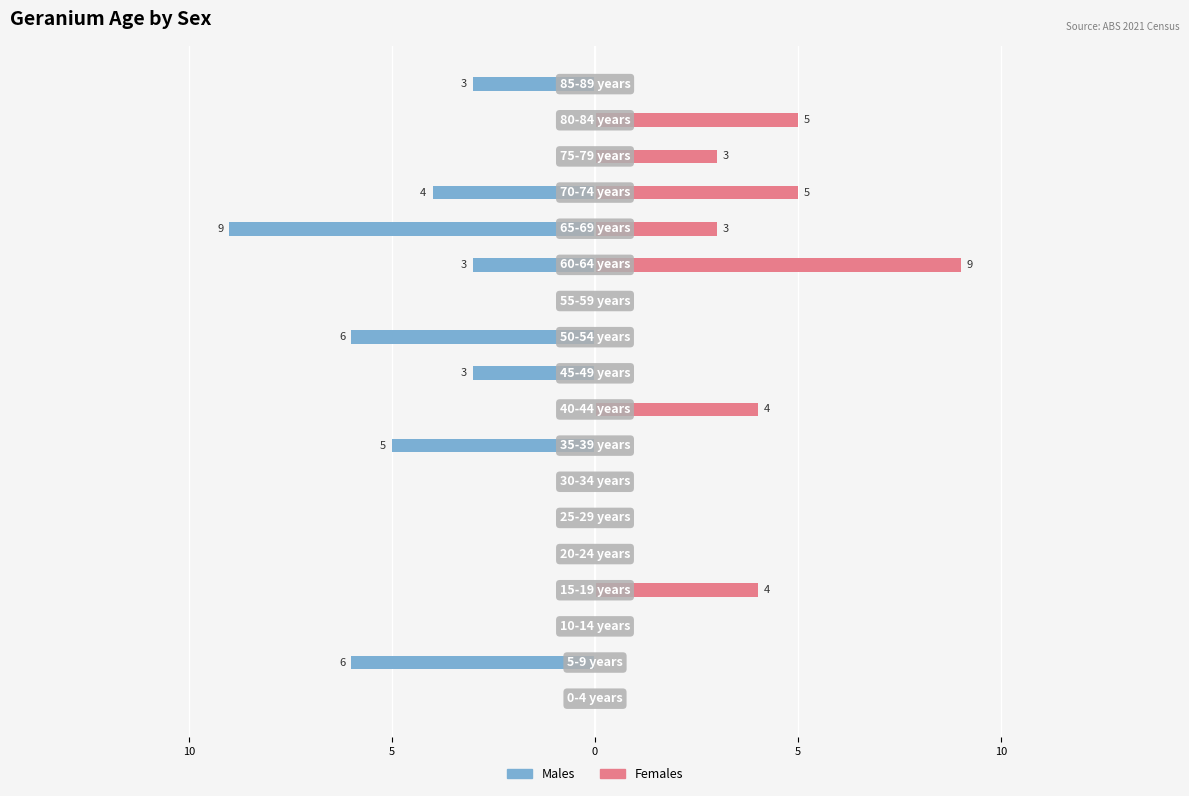

Does the chart contain stacked bars?

No